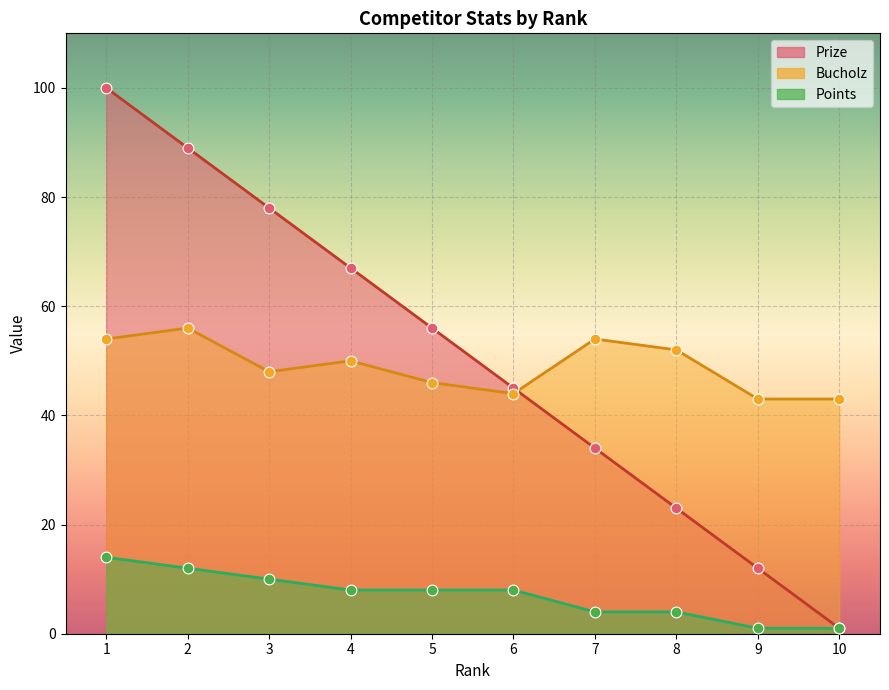

Which series has the largest Y range (max minus min)?

Prize